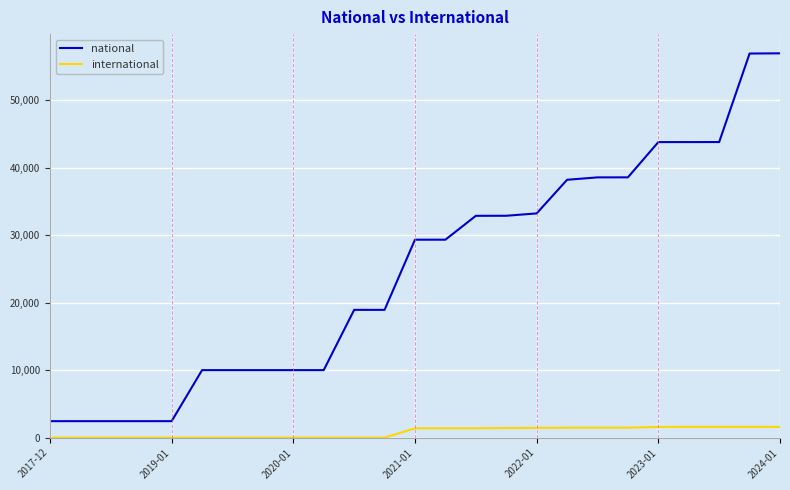

What is the maximum value for international?

1603